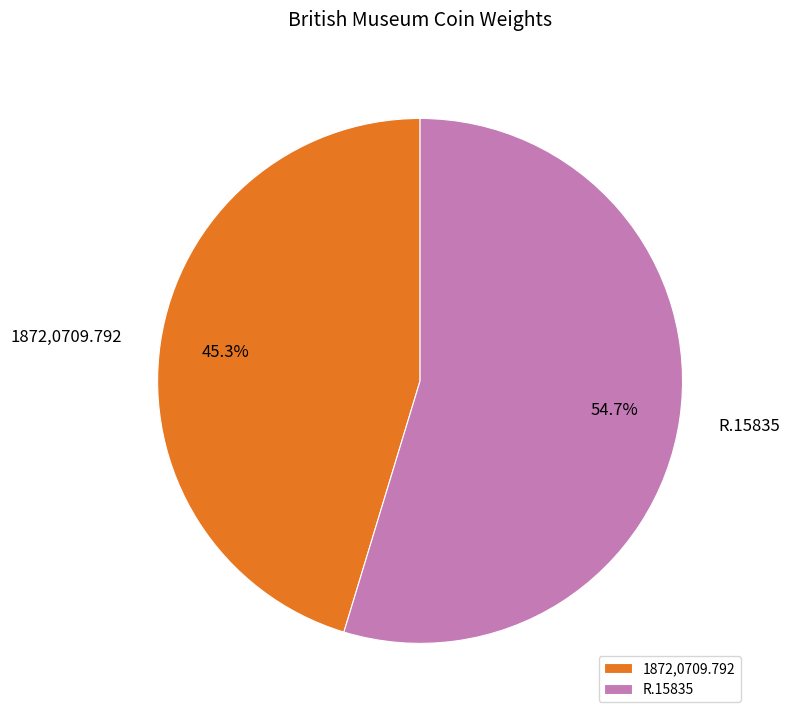

Which has a higher value, 1872,0709.792 or R.15835?

R.15835